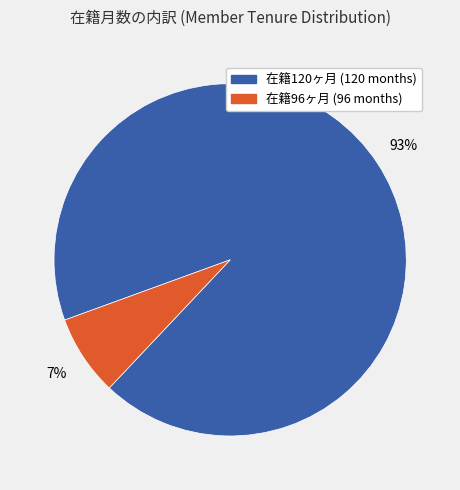

Is there a majority slice in this chart?

Yes